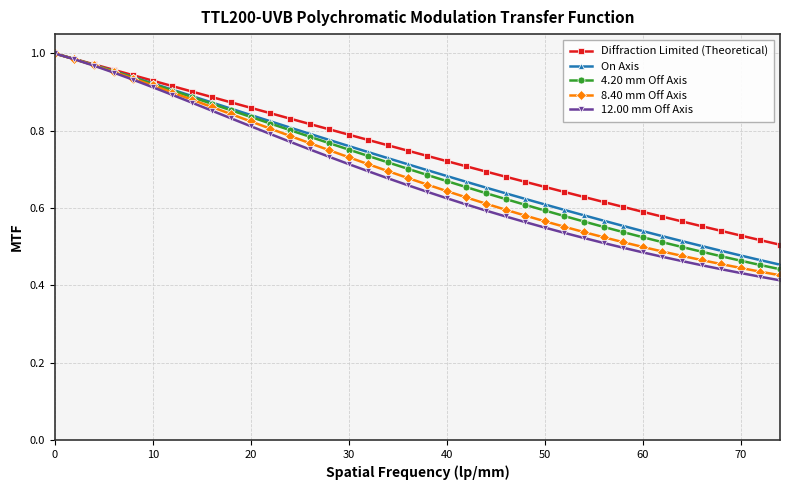

Which series has the widest spread of values?

12.00 mm Off Axis